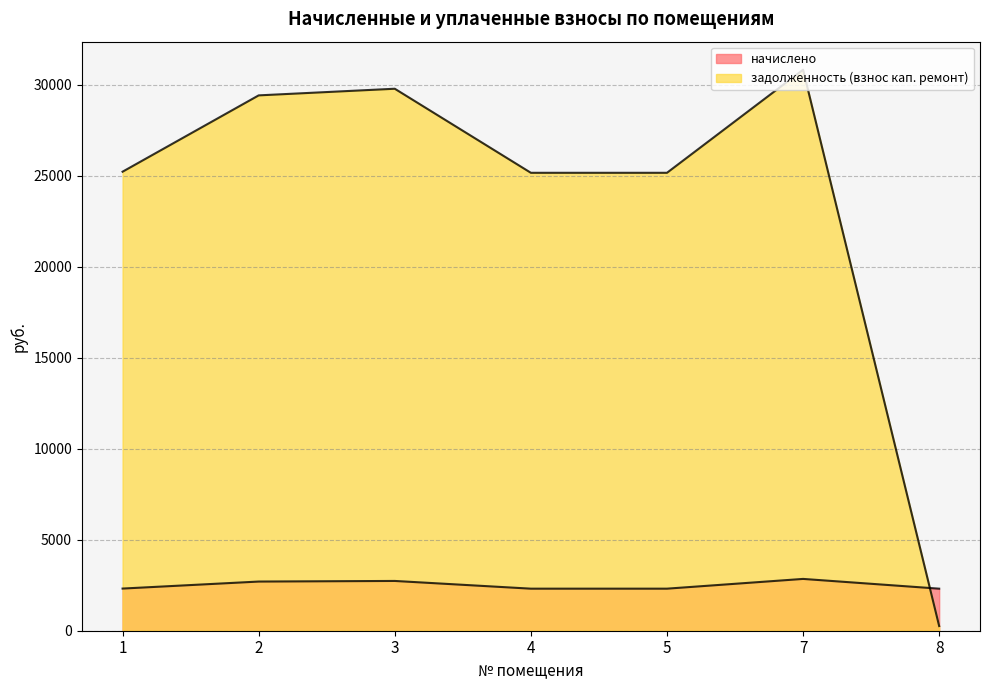

How many distinct data groups are displayed?

2